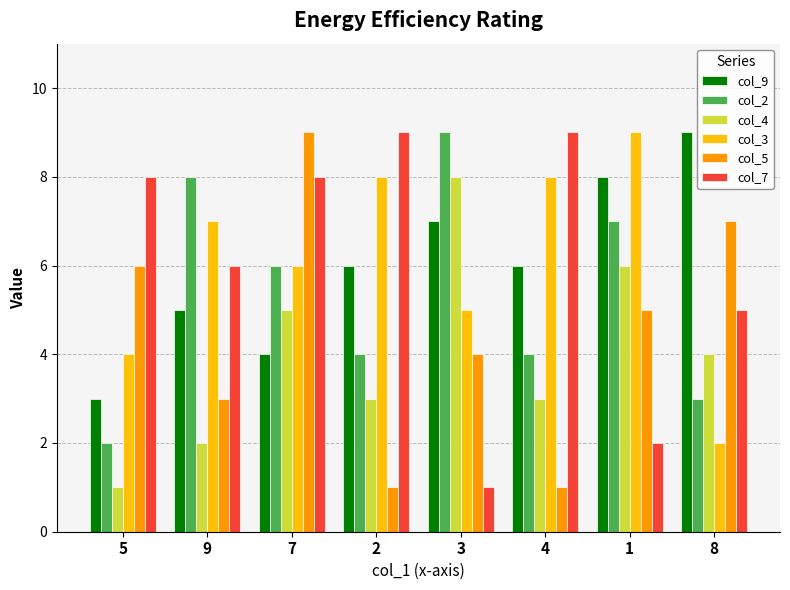

Reading left to right, what are all the values shown in this chart?

col_9: 5=3	9=5	7=4	2=6	3=7	4=6	1=8	8=9
col_2: 5=2	9=8	7=6	2=4	3=9	4=4	1=7	8=3
col_4: 5=1	9=2	7=5	2=3	3=8	4=3	1=6	8=4
col_3: 5=4	9=7	7=6	2=8	3=5	4=8	1=9	8=2
col_5: 5=6	9=3	7=9	2=1	3=4	4=1	1=5	8=7
col_7: 5=8	9=6	7=8	2=9	3=1	4=9	1=2	8=5